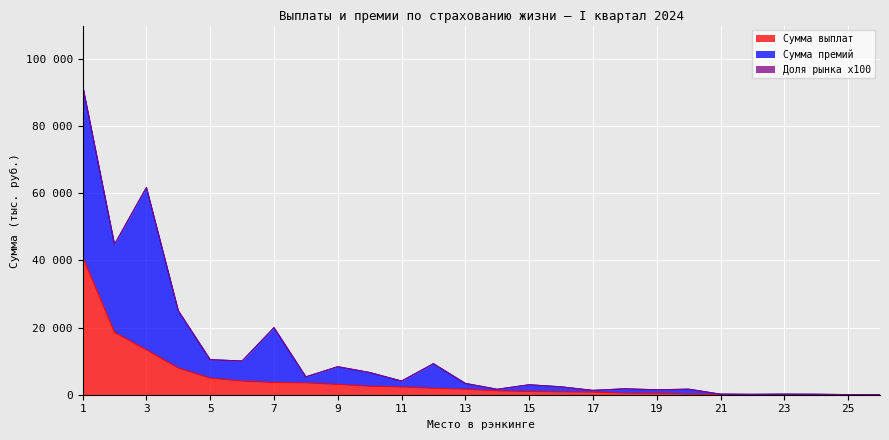

Where is Сумма премий nearest to the value 46087?

2